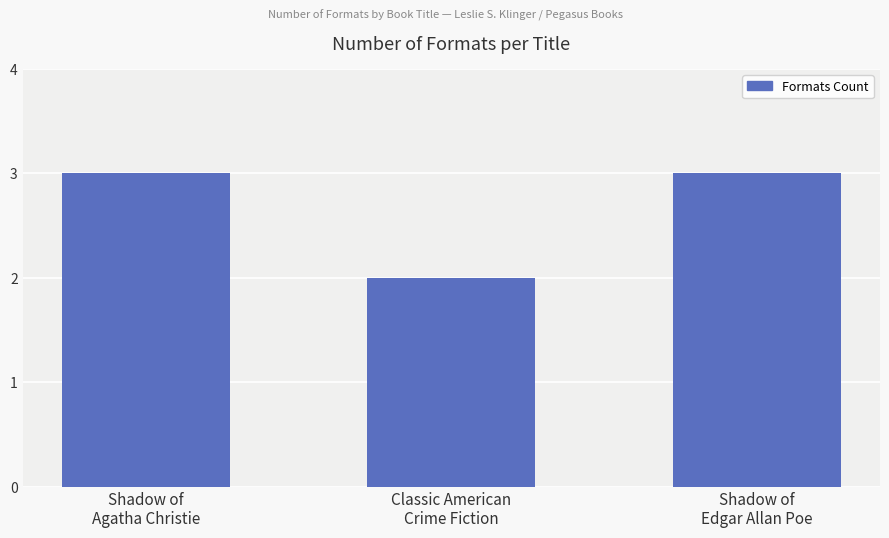

Reading left to right, transcribe all the data shown in this chart.

3	2	3